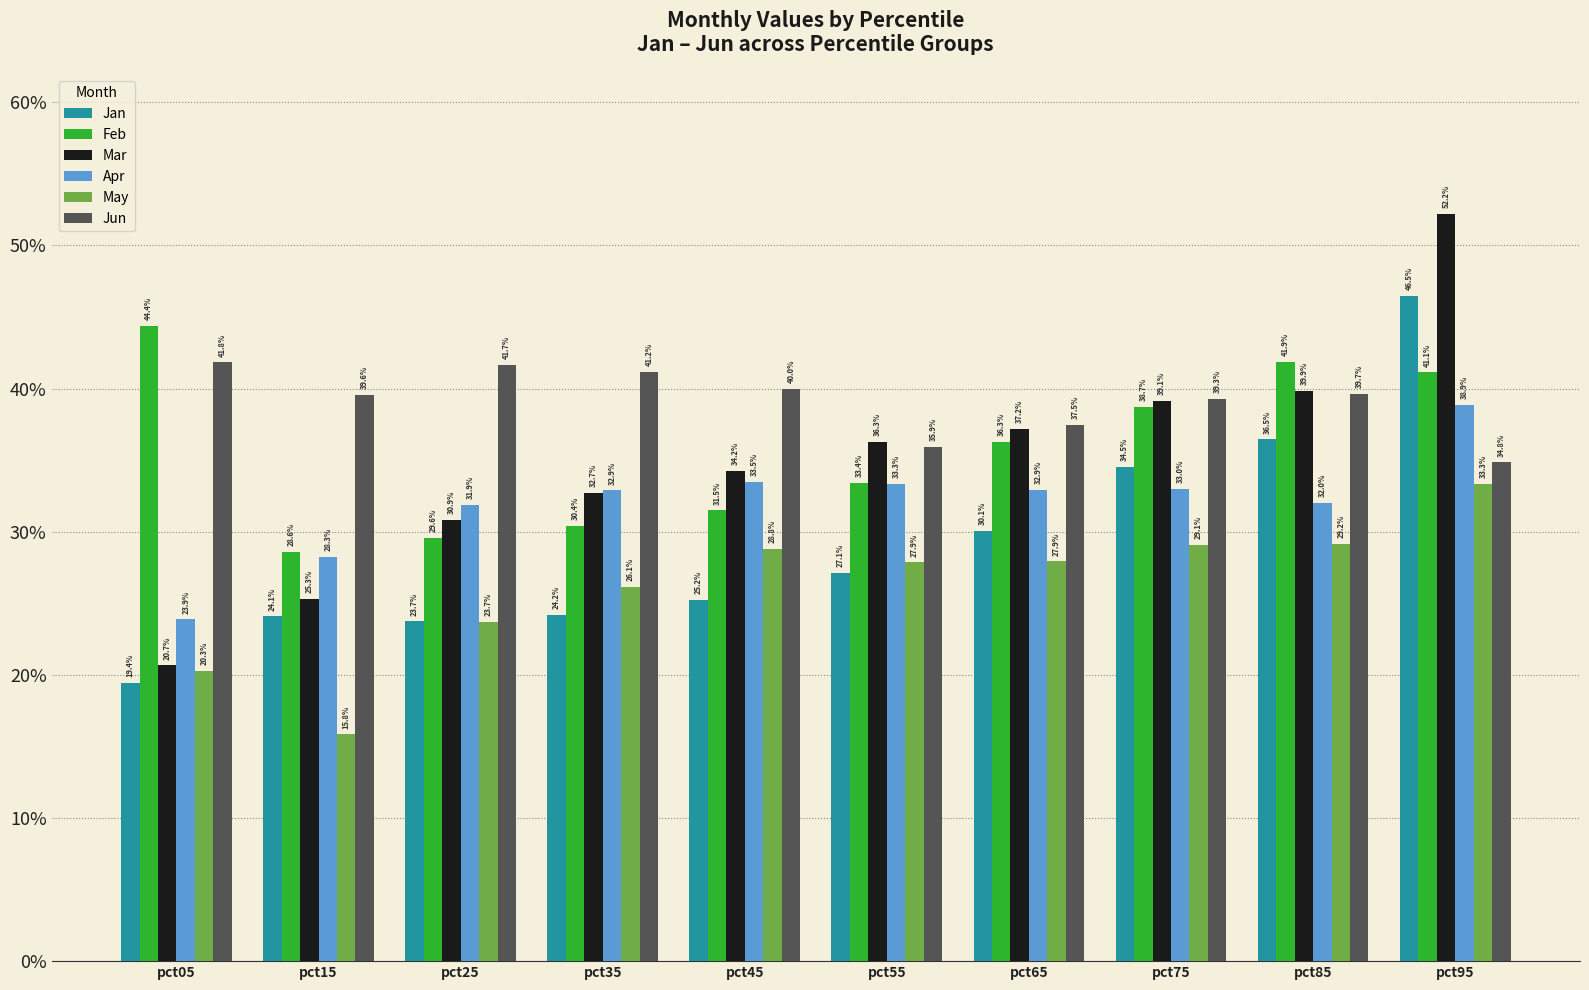

Are the bars horizontal?

No